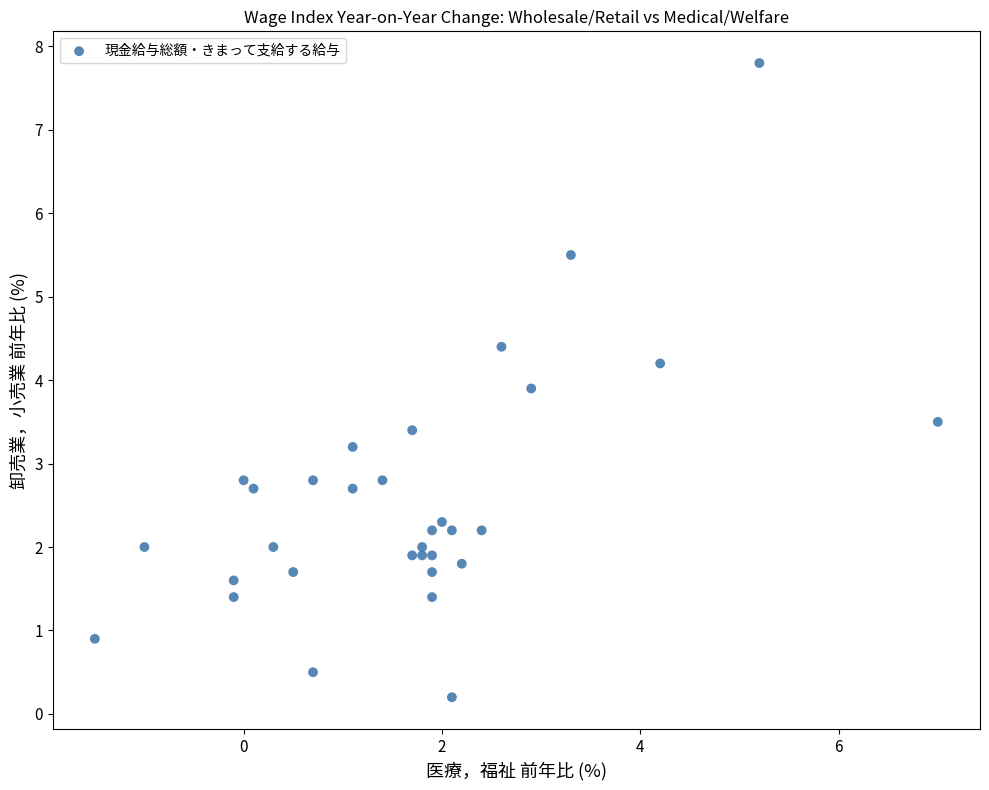

What Y value in the scatter plot is closest to 4?

3.9